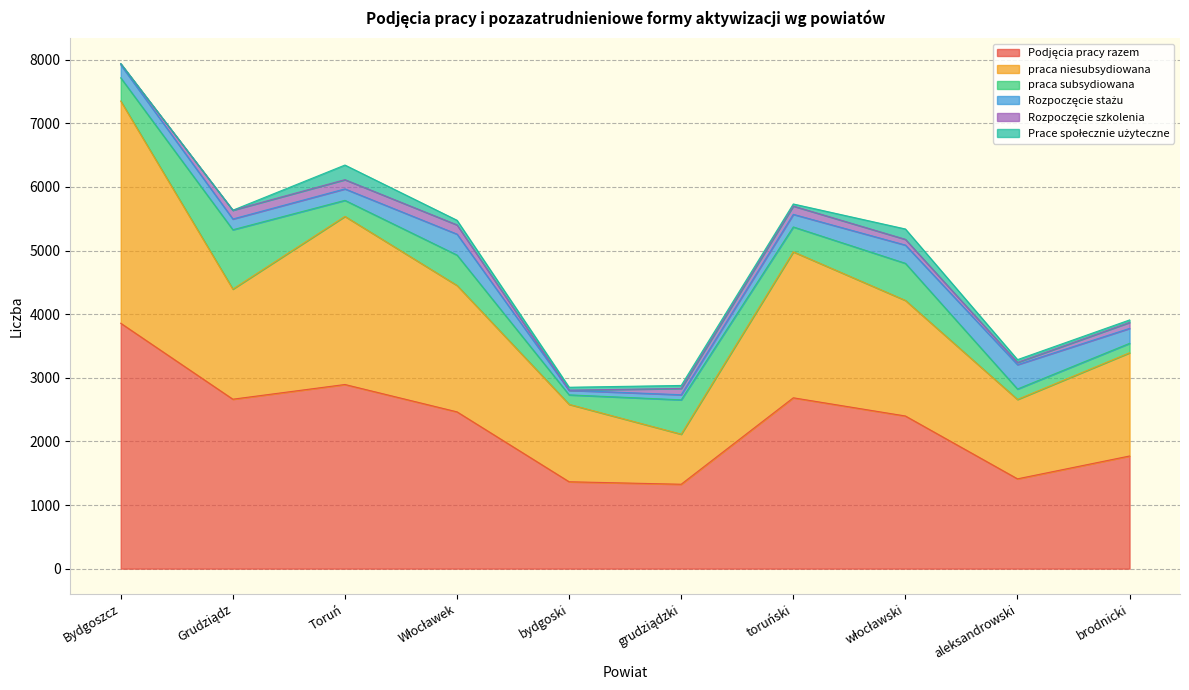

What value does the praca subsydiowana series have at brodnicki?

148